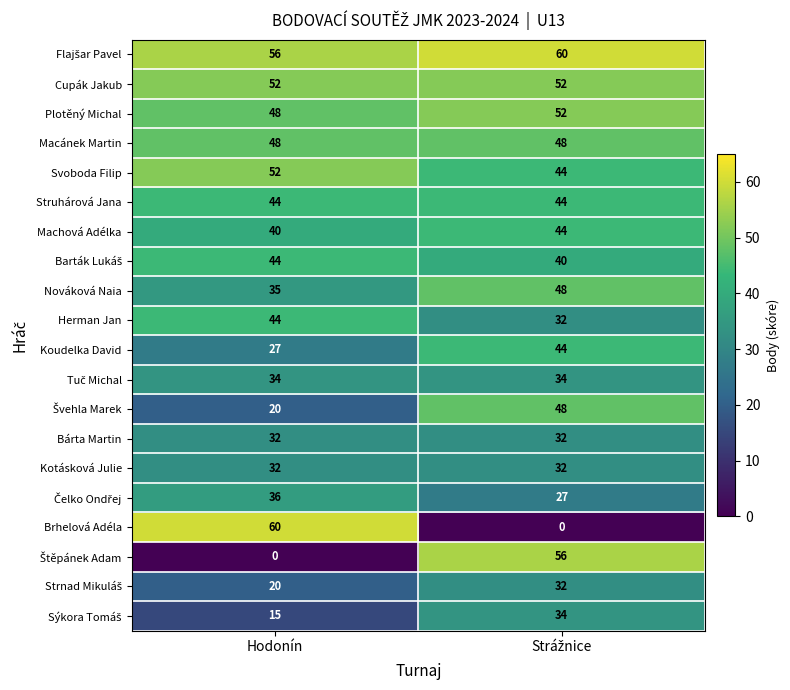

True or false: Brhelová Adéla has a value of 60 at Hodonín.

True